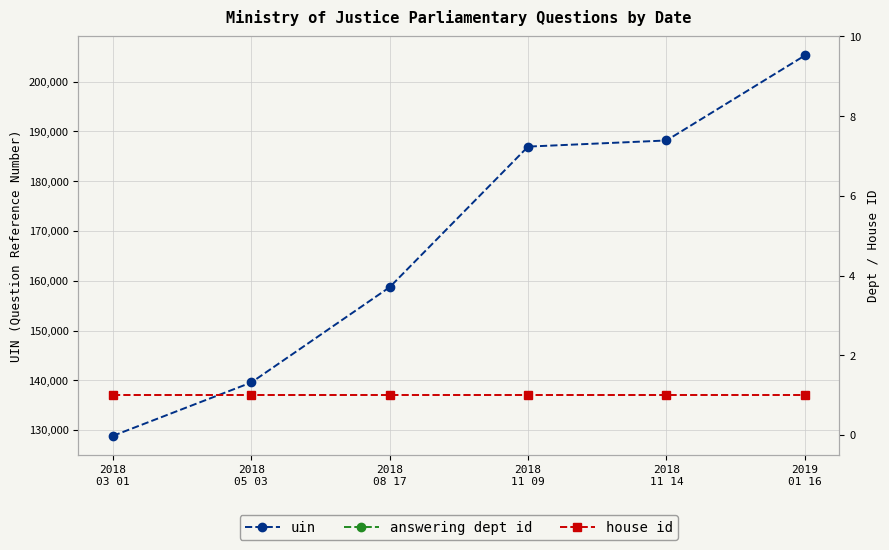

What value does the answering dept id series have at 2018
03 01?

54